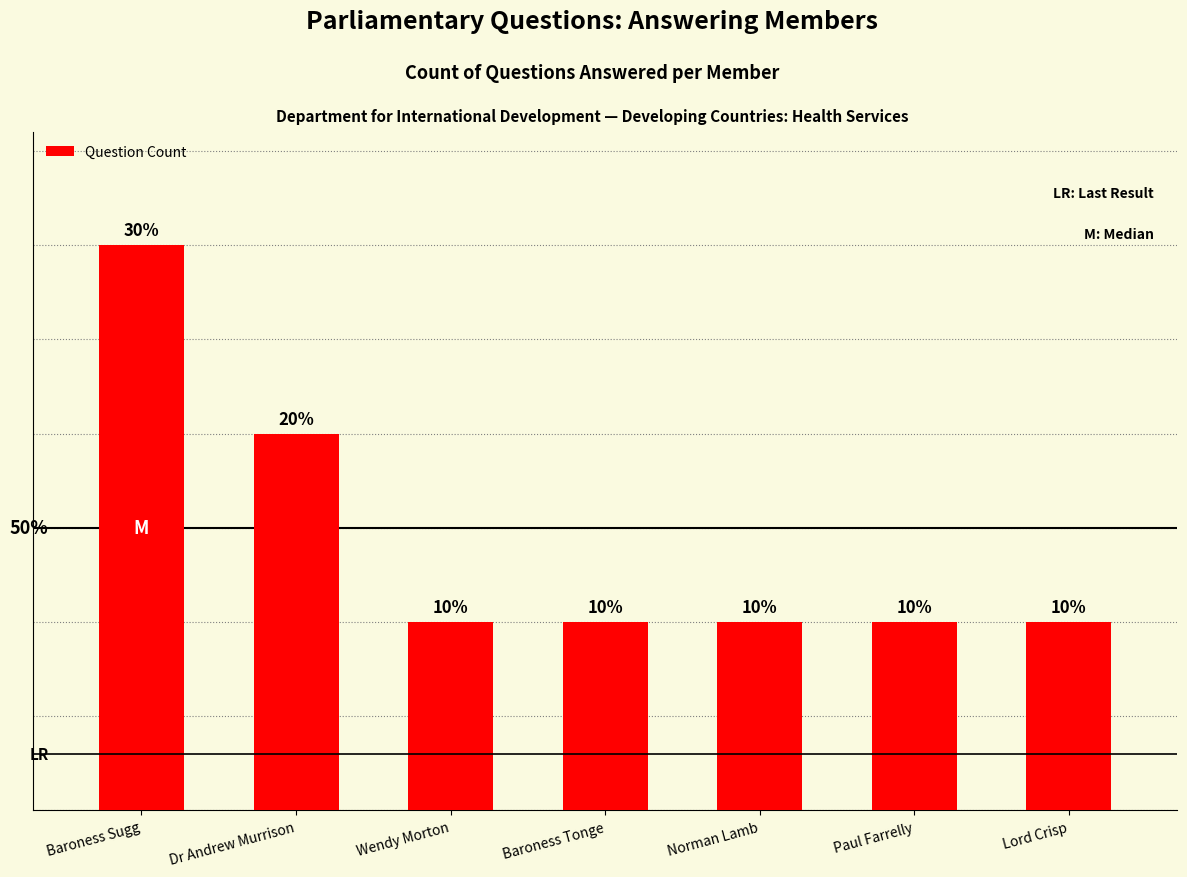

What is the label of the 7th bar from the right?

Baroness Sugg